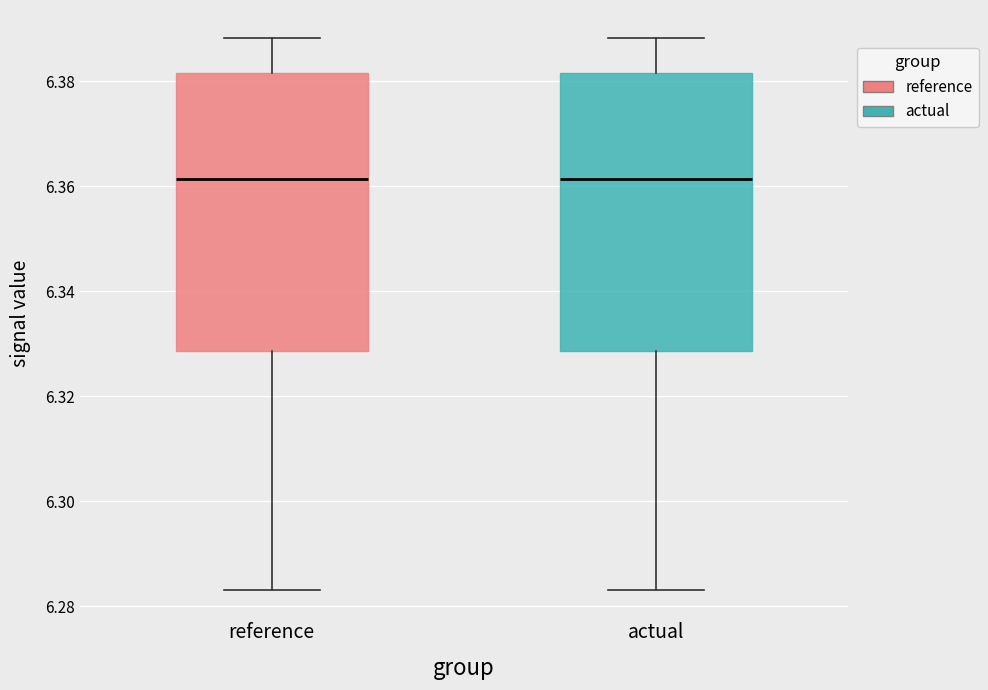

Reading left to right, read every box against the y-axis: the position of its median line, the range the box covers, and the ends of its whiskers. The values are not printed on the chart, so give them approximately, as read against the axis.

reference: median 6.362, box 6.328 to 6.382, whiskers 6.284 to 6.388
actual: median 6.362, box 6.328 to 6.382, whiskers 6.284 to 6.388